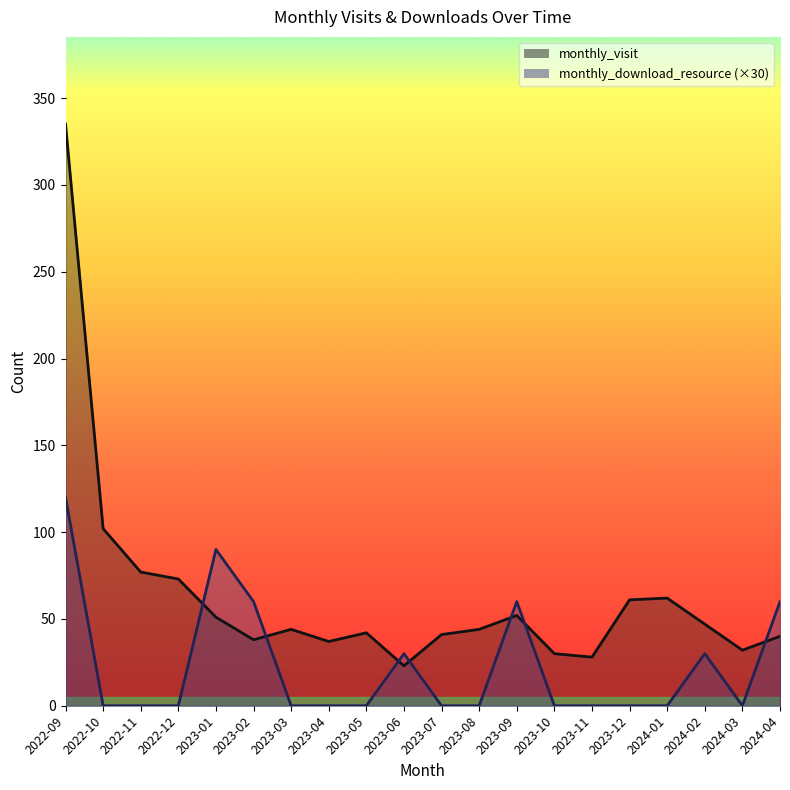

What is the sum of all monthly_download_resource values?

450